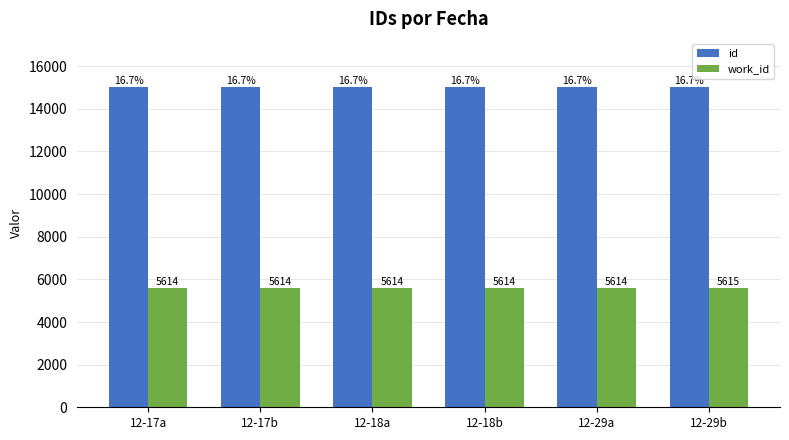

Which series has the widest spread of values?

id